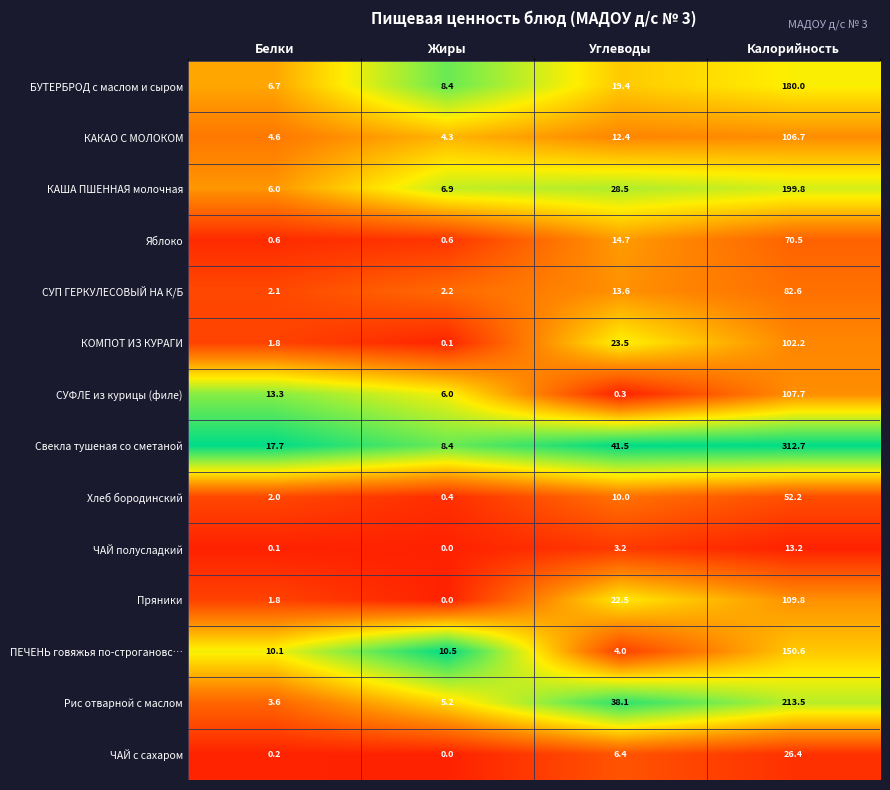

What is the difference between the maximum and second lowest values in the Пряники series?

108.0